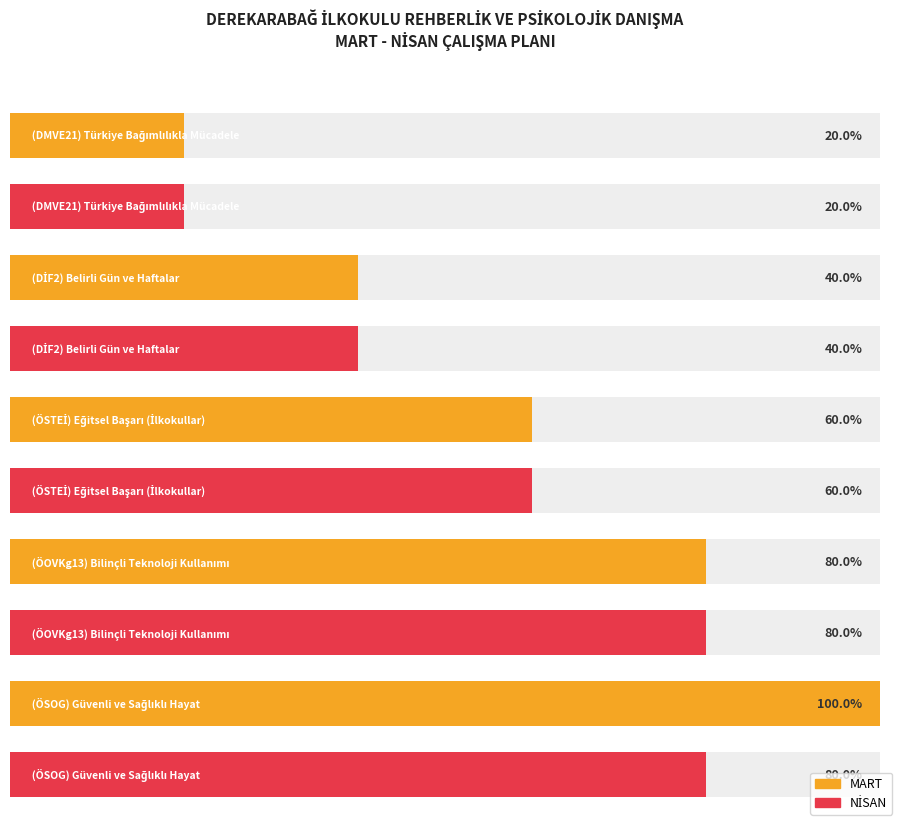

Rank the series at (DİF2) Belirli Gün ve Haftalar from highest to lowest value.

MART, NİSAN